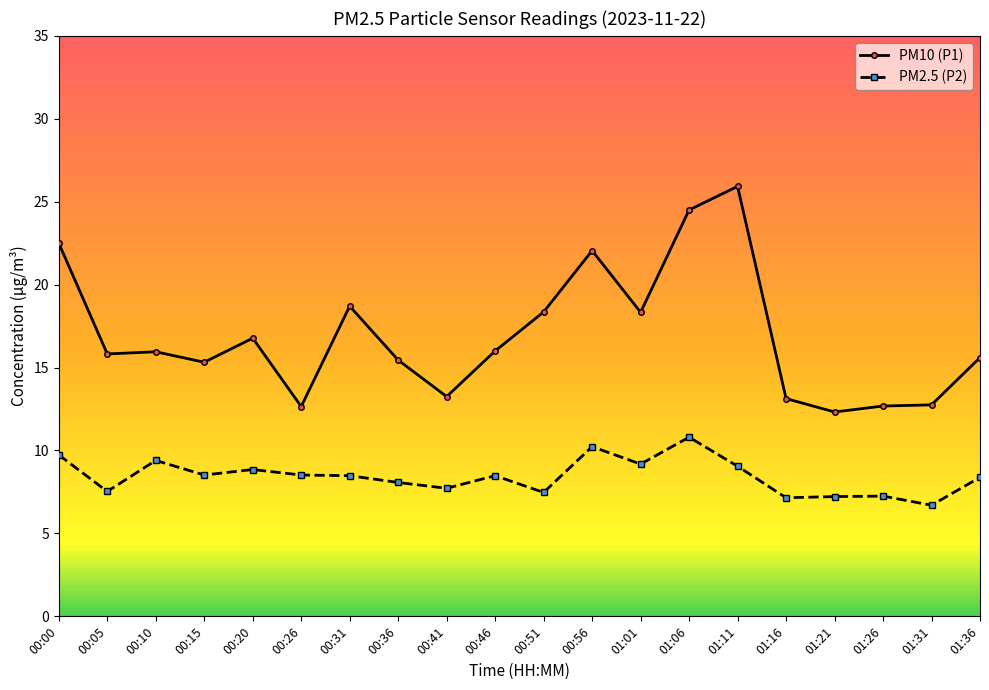

Which series has the largest range (max minus min)?

PM10 (P1)